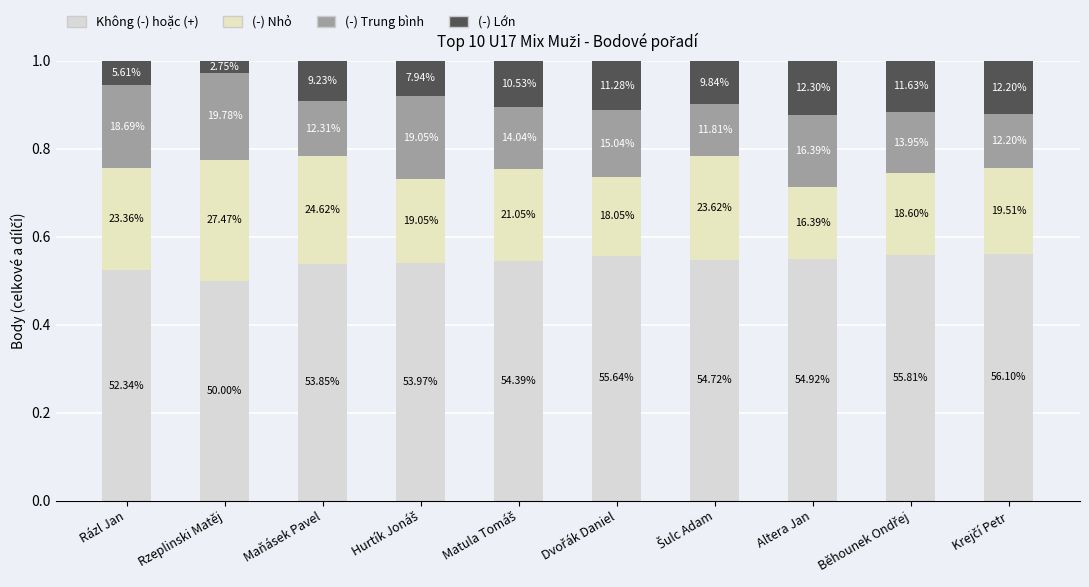

Are the bars grouped side by side (vs. stacked)?

No